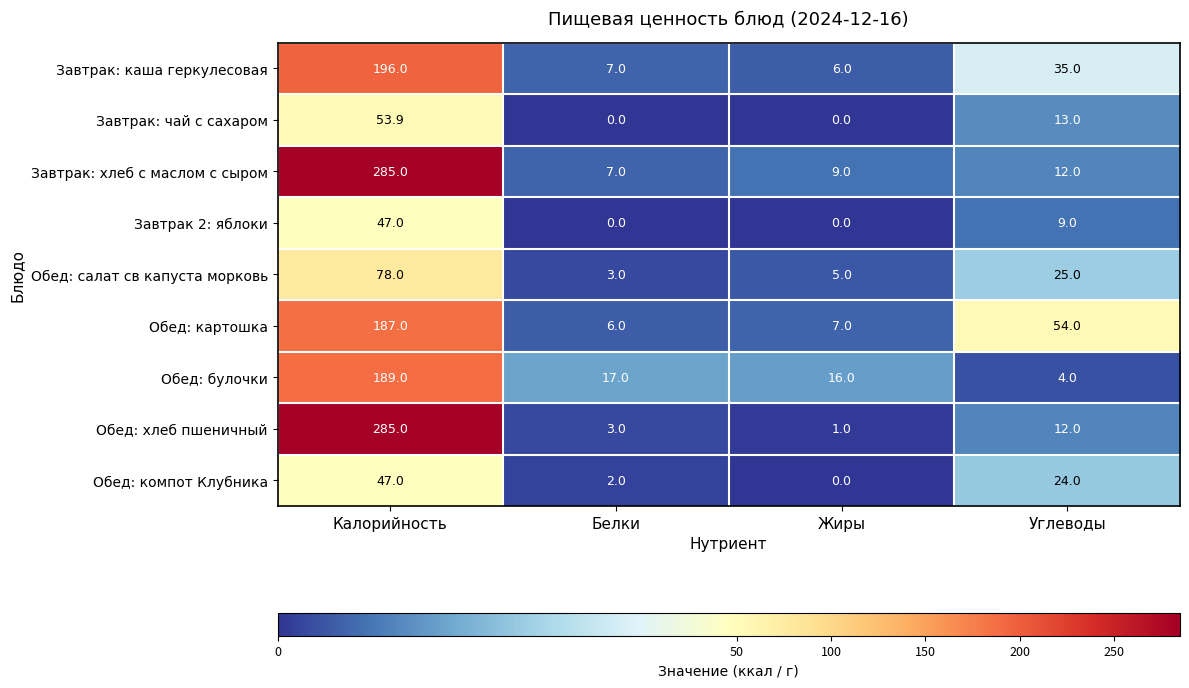

What is the approximate value of Завтрак: каша геркулесовая at Углеводы?

35.0